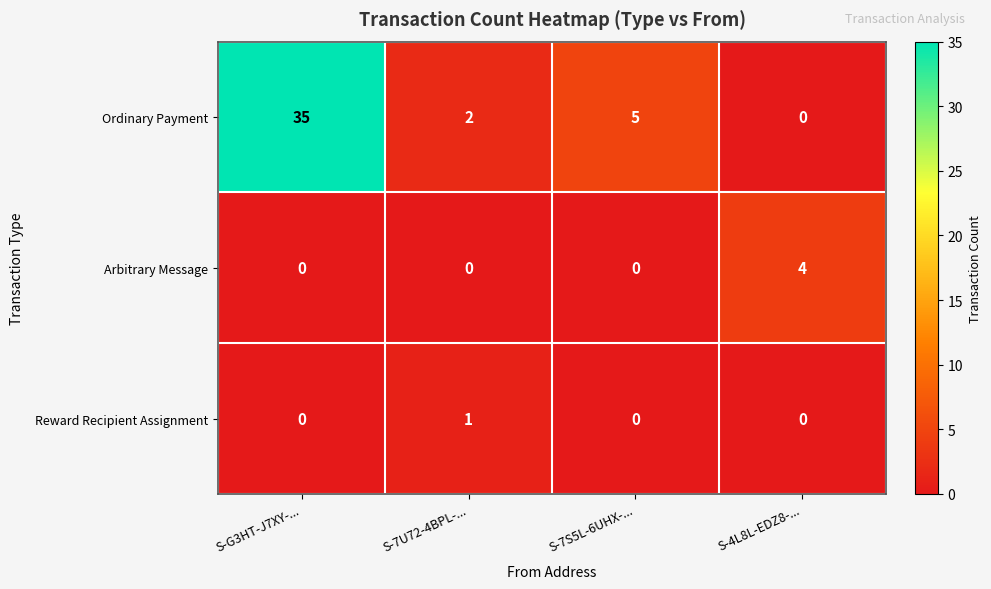

What is the greatest value displayed?

35